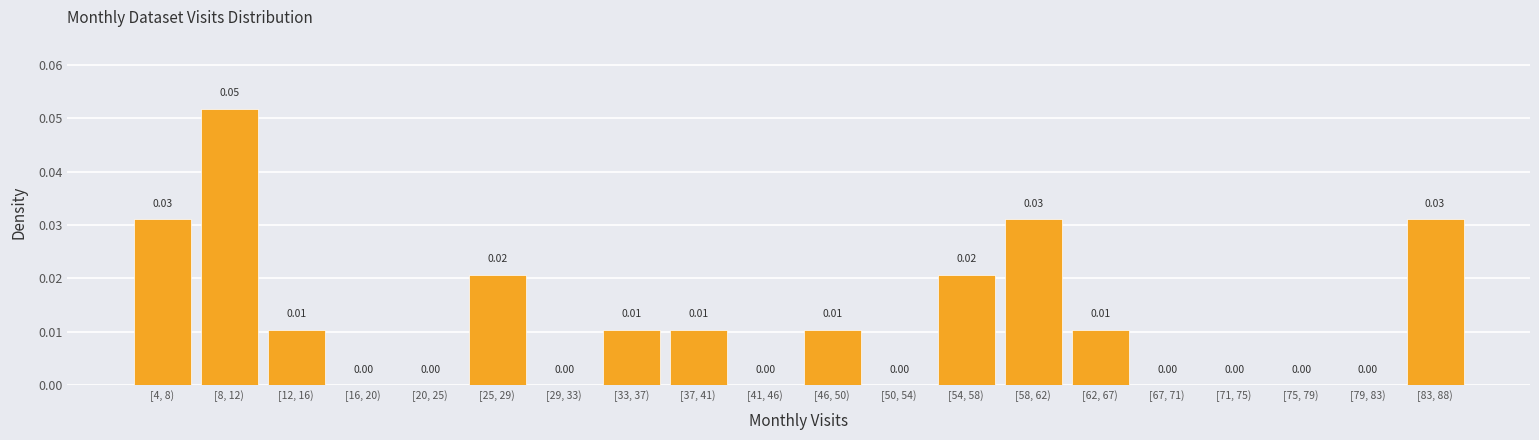

Between [25, 29) and [33, 37), which is larger?

[25, 29)